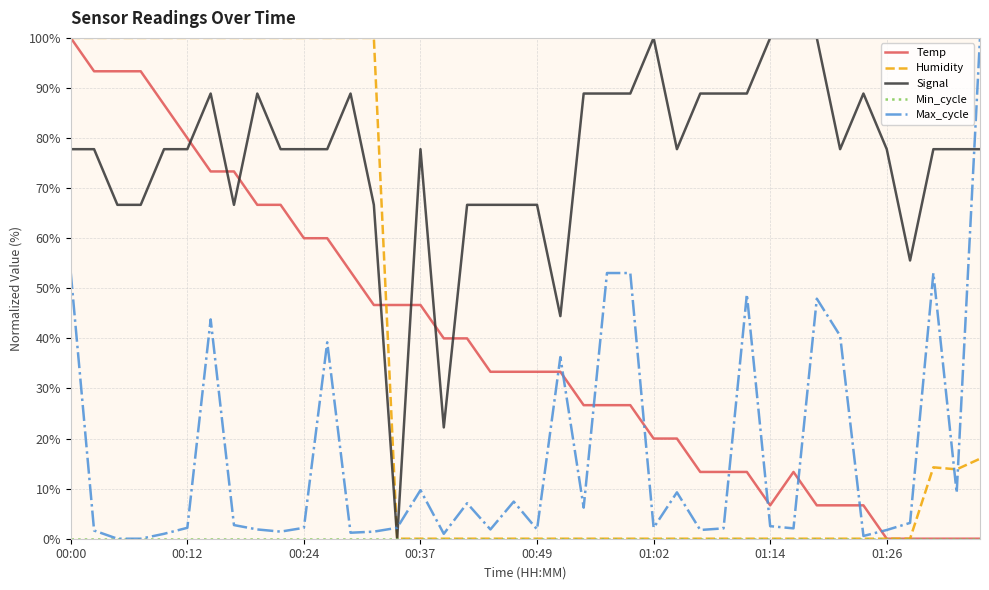

What is the maximum value shown in the chart?

100.0